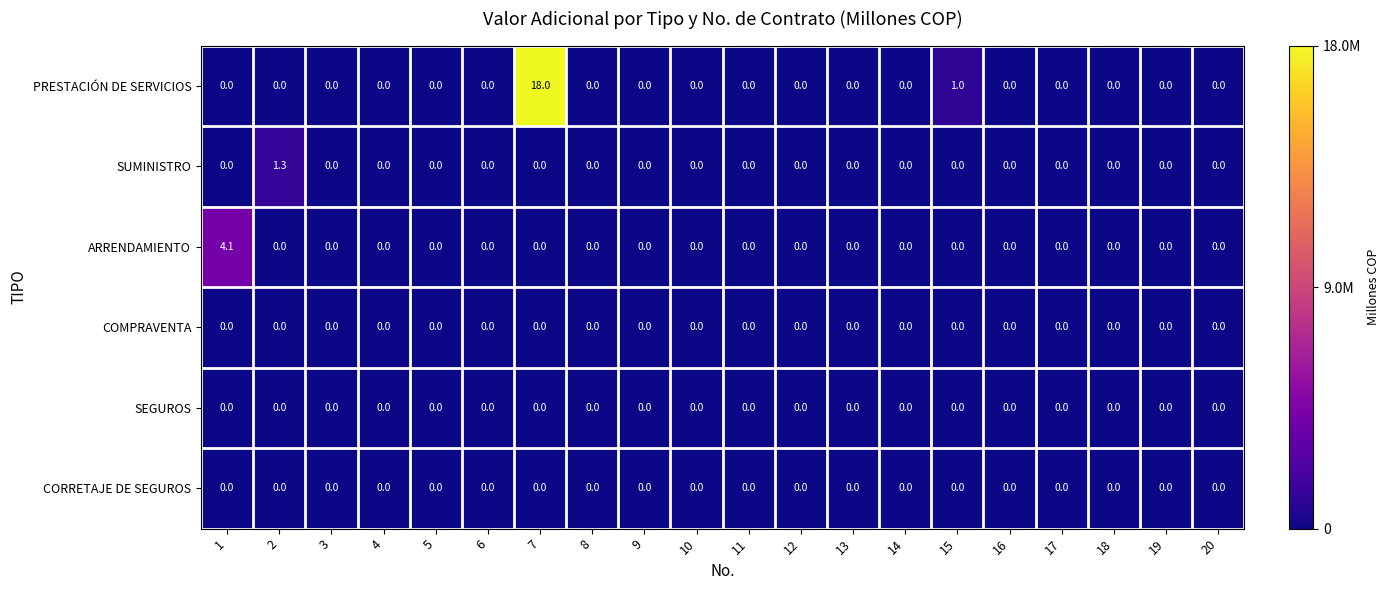

At which category does the chart reach its peak across all series?

7